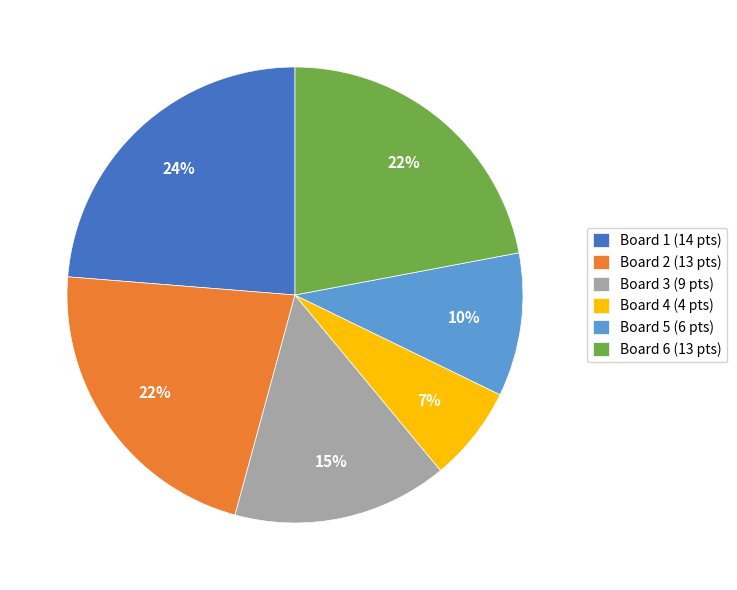

What is the largest slice in the pie chart?

Board 1 (14 pts)